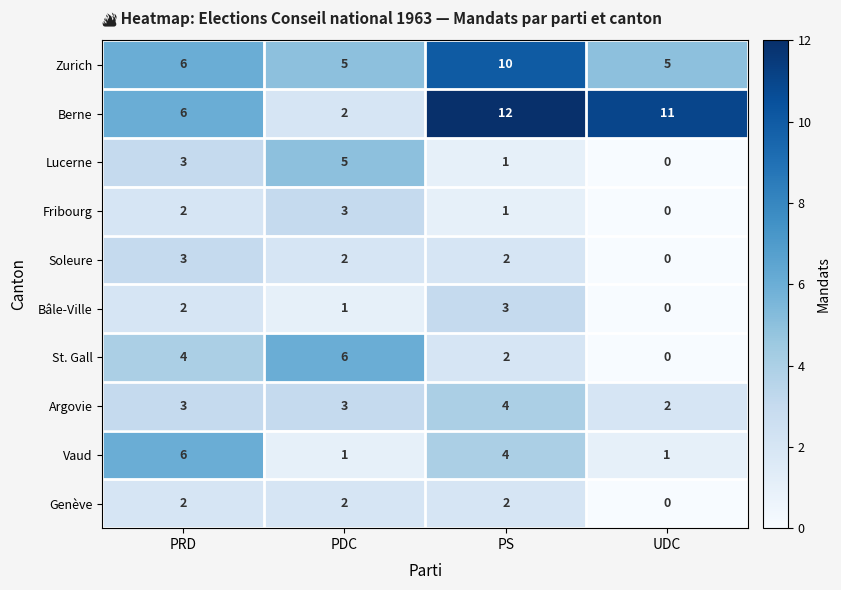

How many Berne values are between 6 and 12?

3